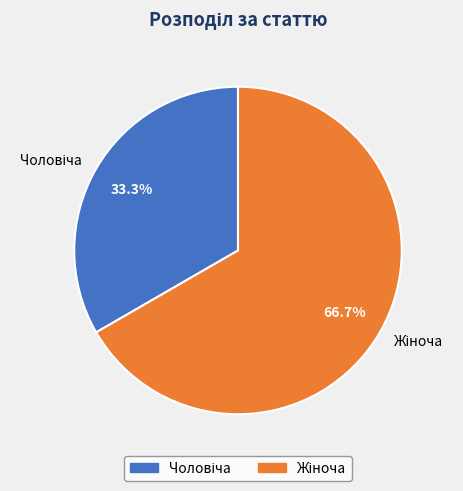

To the nearest percent, what is the average slice percentage?

50%